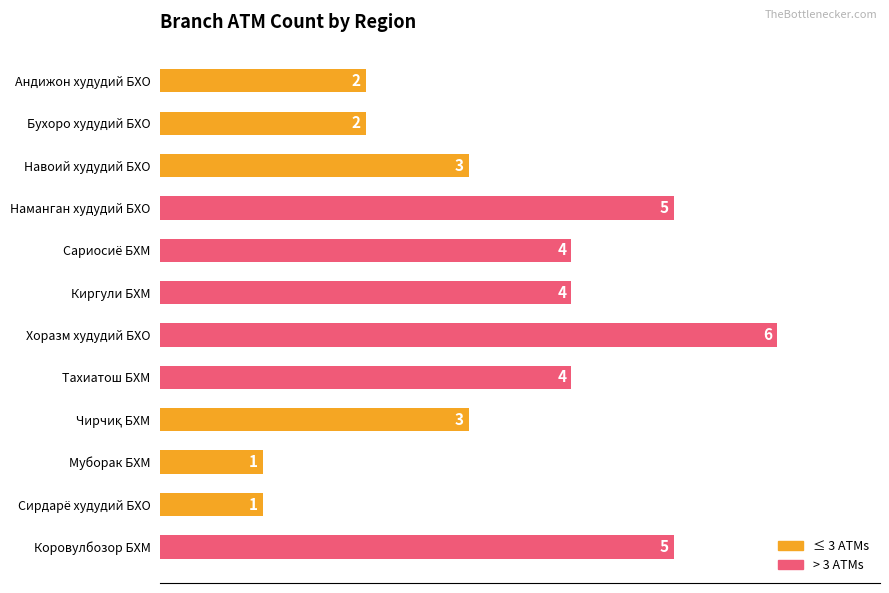

What is the smallest value displayed?

1